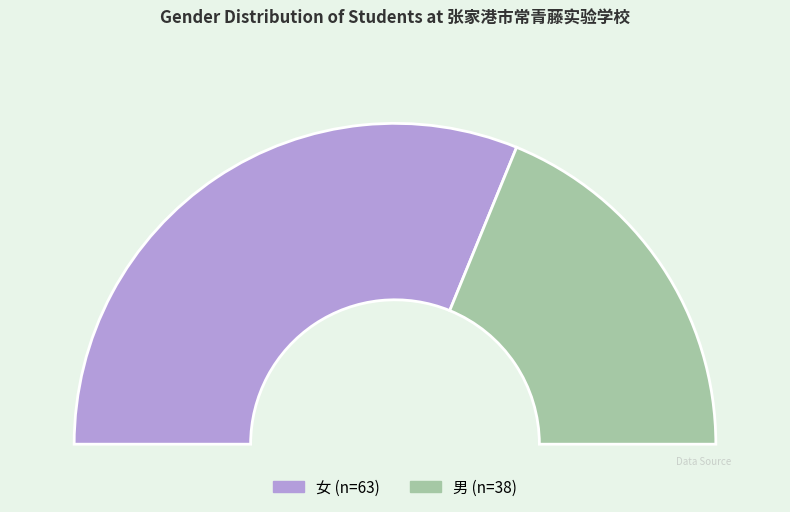

Is it true that 男 is 38% of the pie?

True